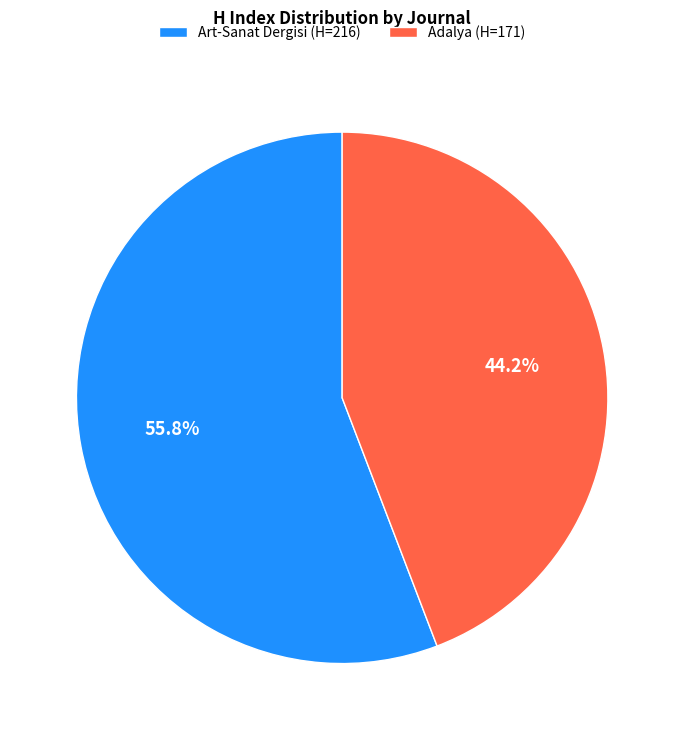

How many segments does this pie chart have?

2